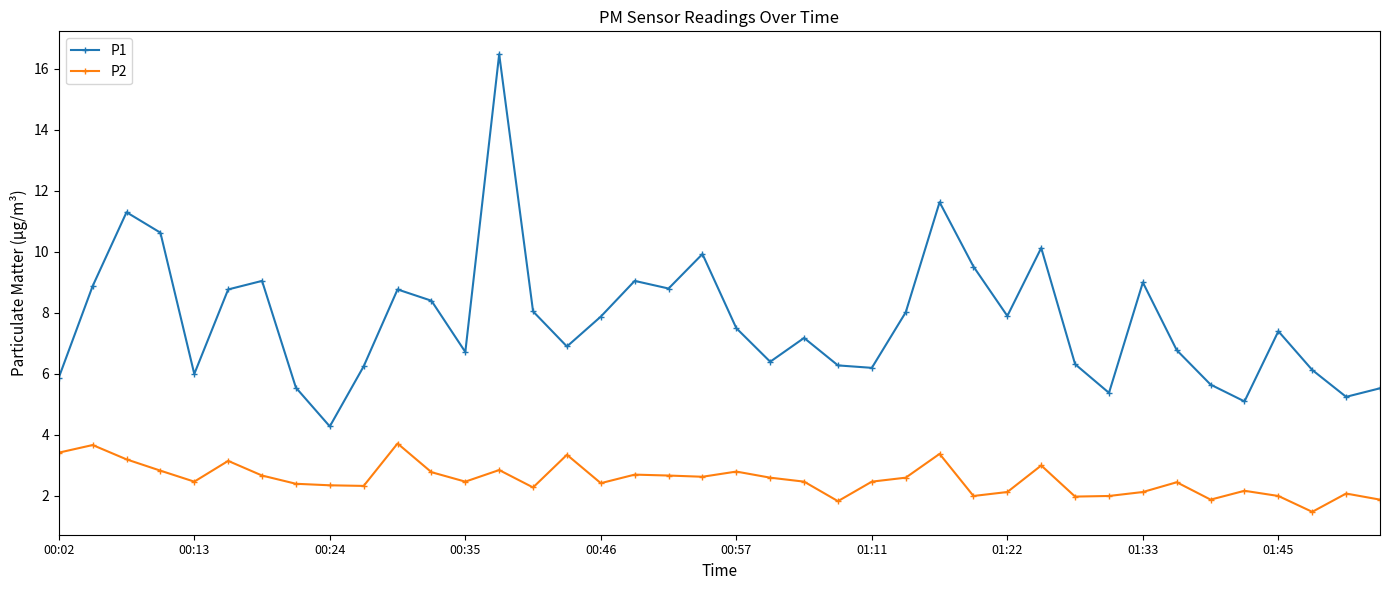

List the series in order of their peak value, lowest first.

P2, P1